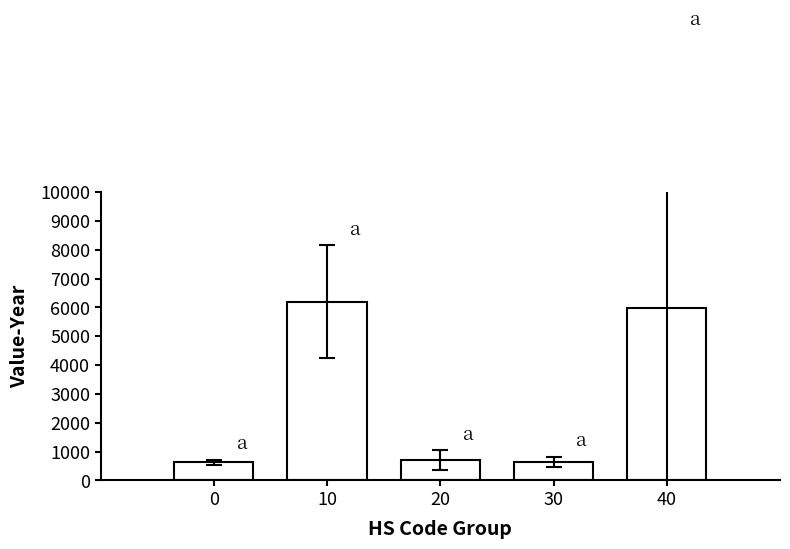

Where is the data nearest to the value 3417?

40